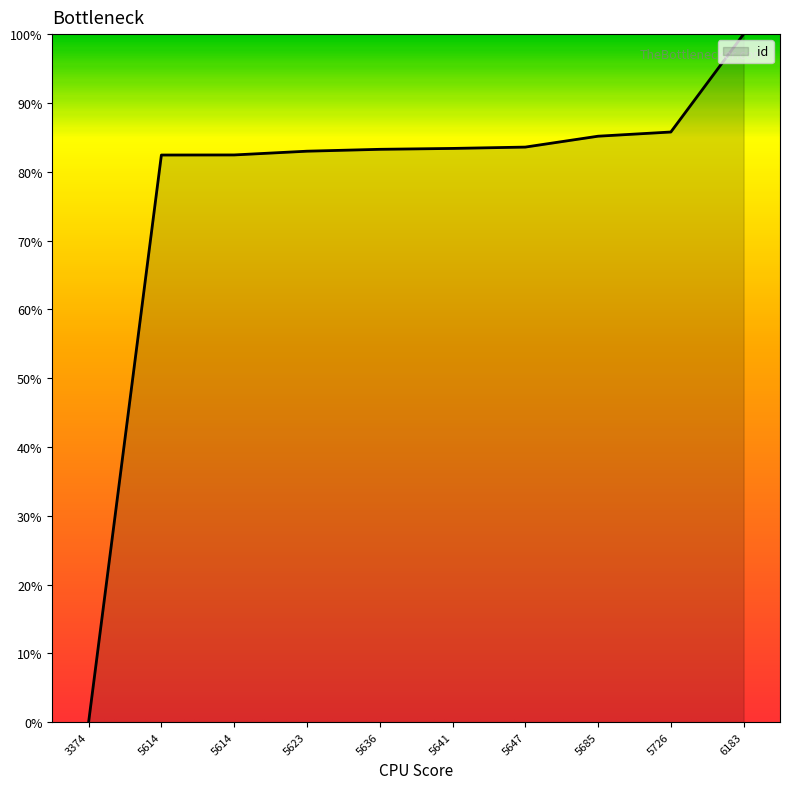

How many lines are shown in the chart?

1